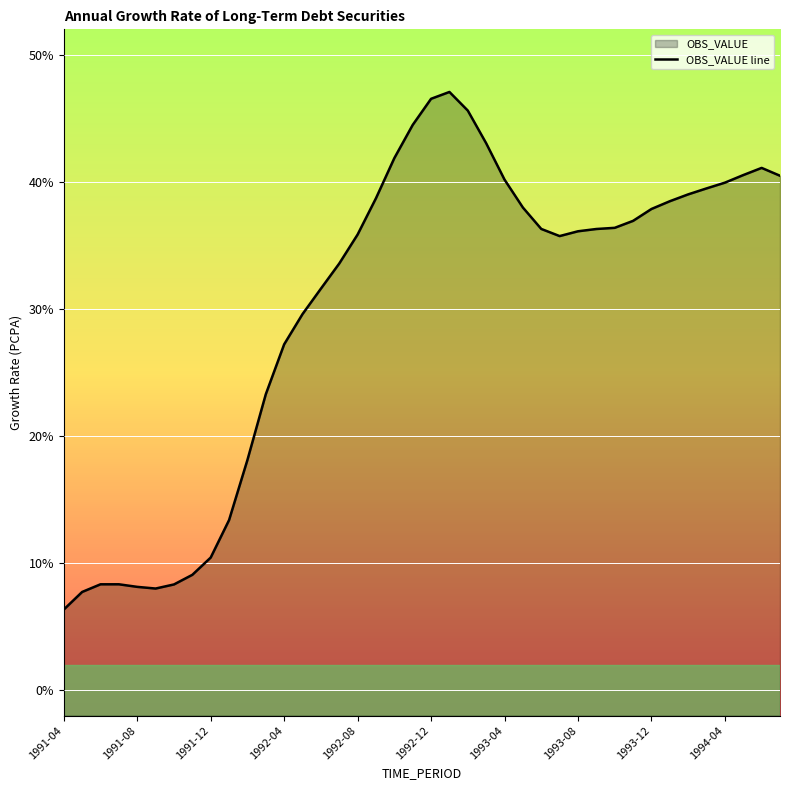

Reading left to right, extract all data points from this chart.

6.3	7.7	8.3	8.3	8.1	8.0	8.3	9.1	10.4	13.4	18.1	23.3	27.2	29.6	31.6	33.6	35.9	38.7	41.9	44.5	46.5	47.1	45.6	43.0	40.2	38.0	36.3	35.7	36.1	36.3	36.4	36.9	37.9	38.5	39.0	39.5	39.9	40.5	41.1	40.5